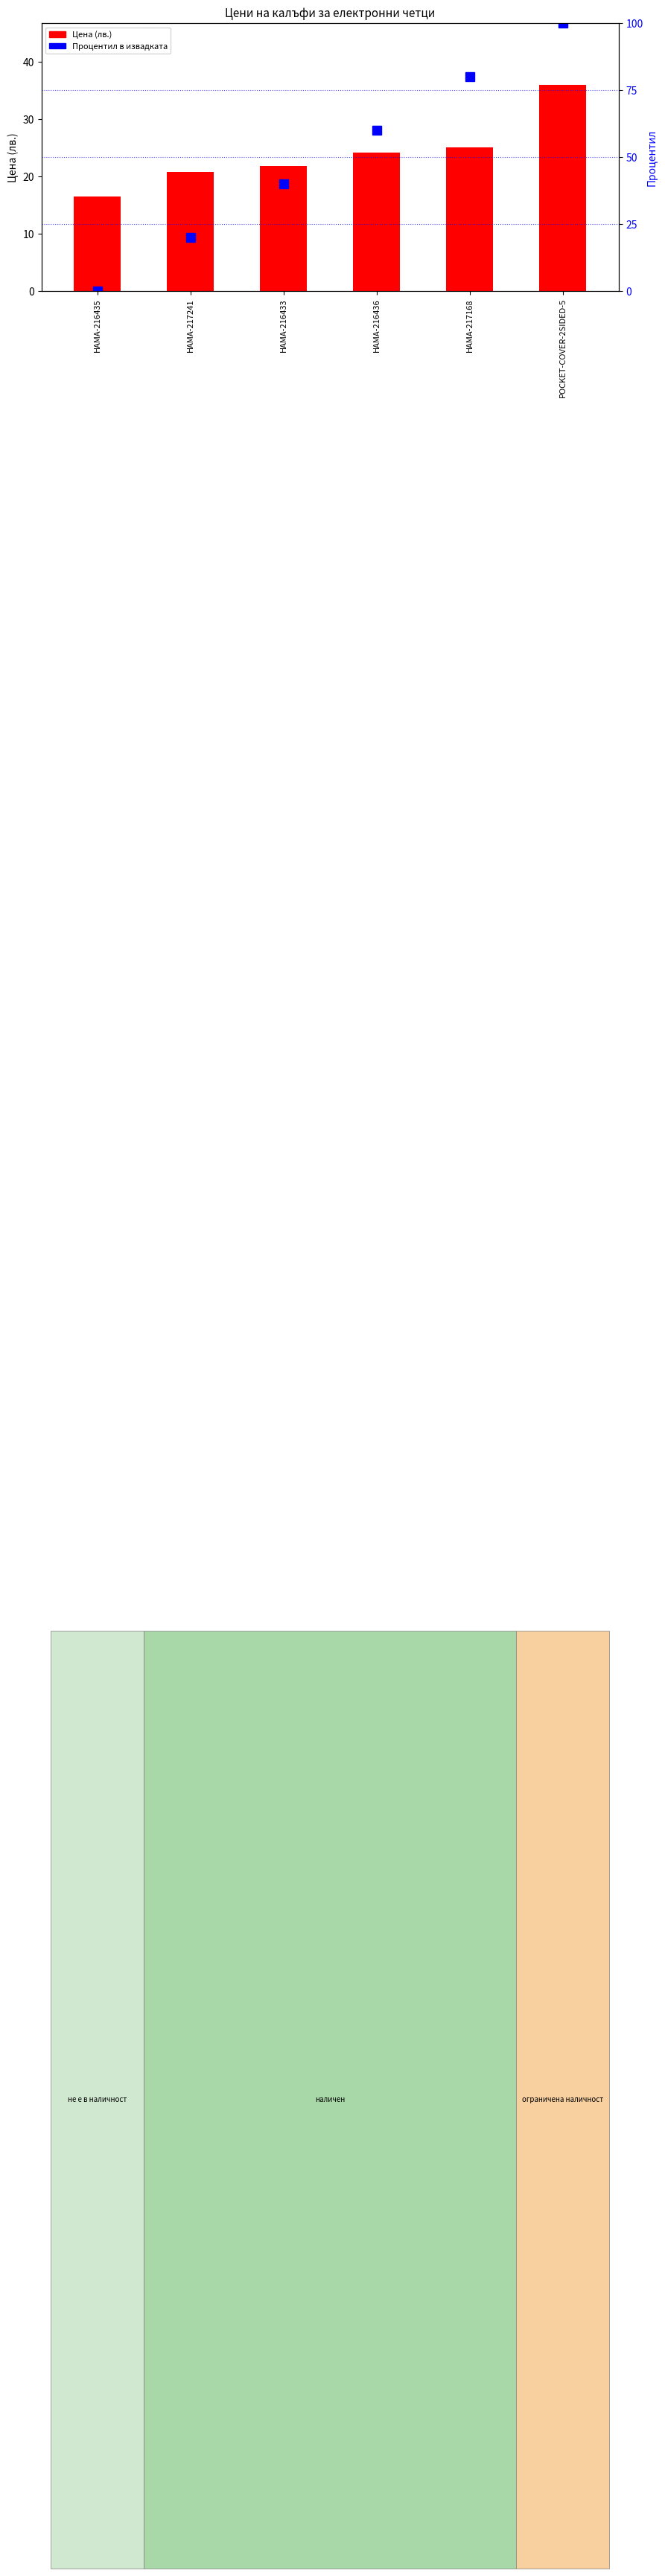

Is the value of Процентил в извадката at HAMA-217168 greater than the value of Цена at HAMA-217168?

Yes